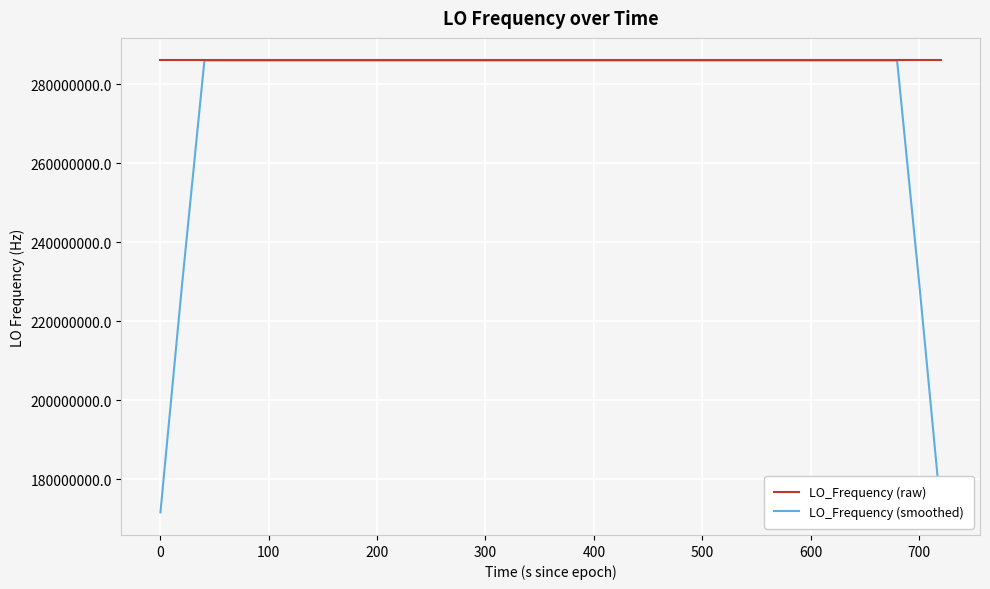

What is the minimum value shown in the chart?

171628199.3